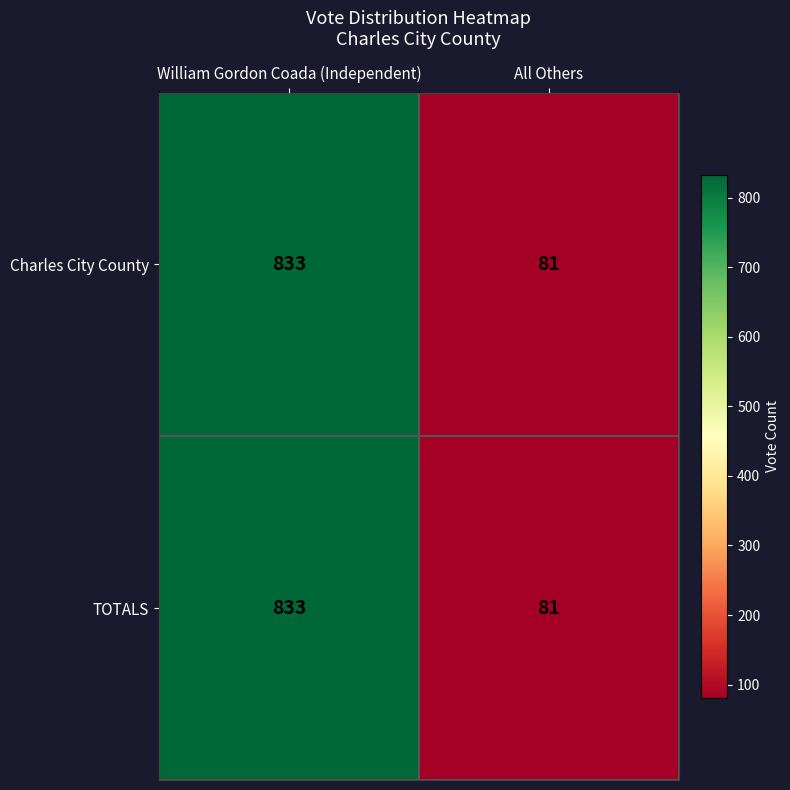

The Charles City County series shows 20 at All Others. True or false?

False